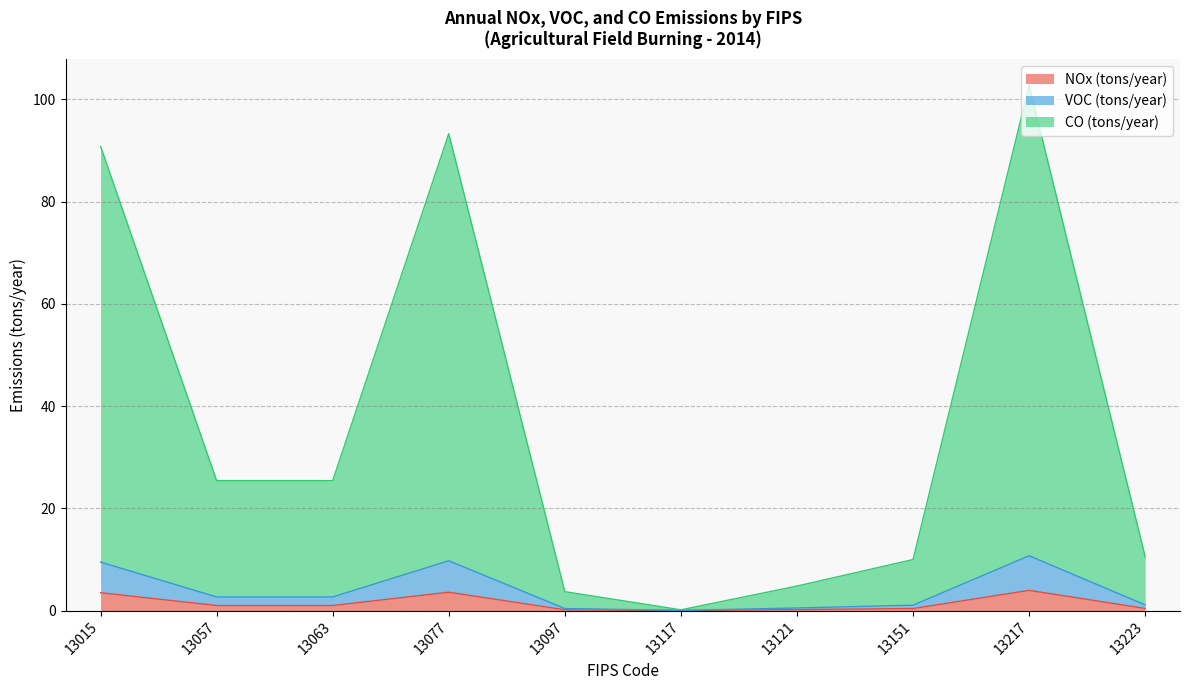

Does the chart display data point markers on the line(s)?

No